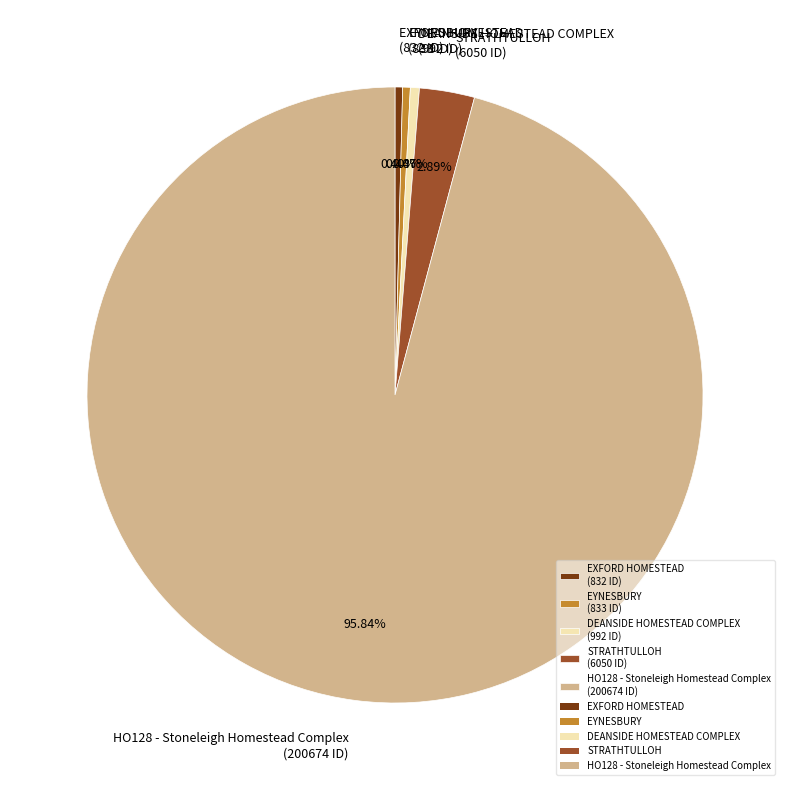

How many slices are in this pie chart?

5